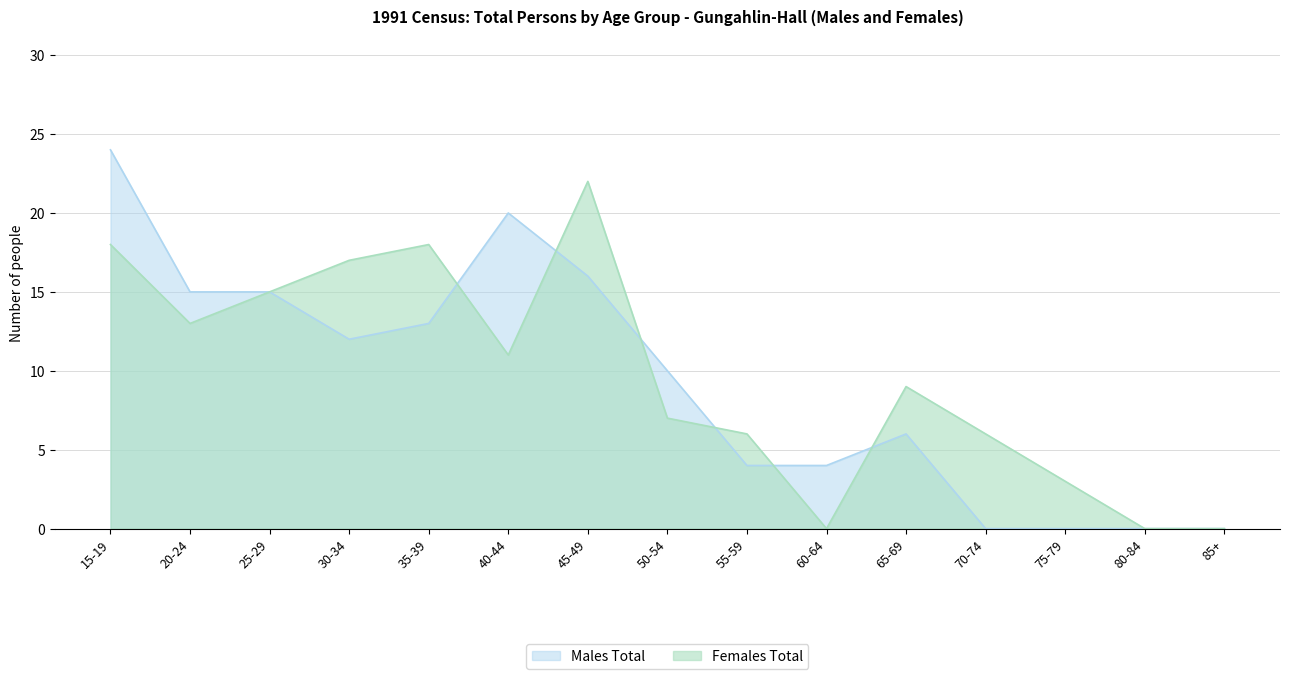

Where is Females Total nearest to the value 11?

40-44